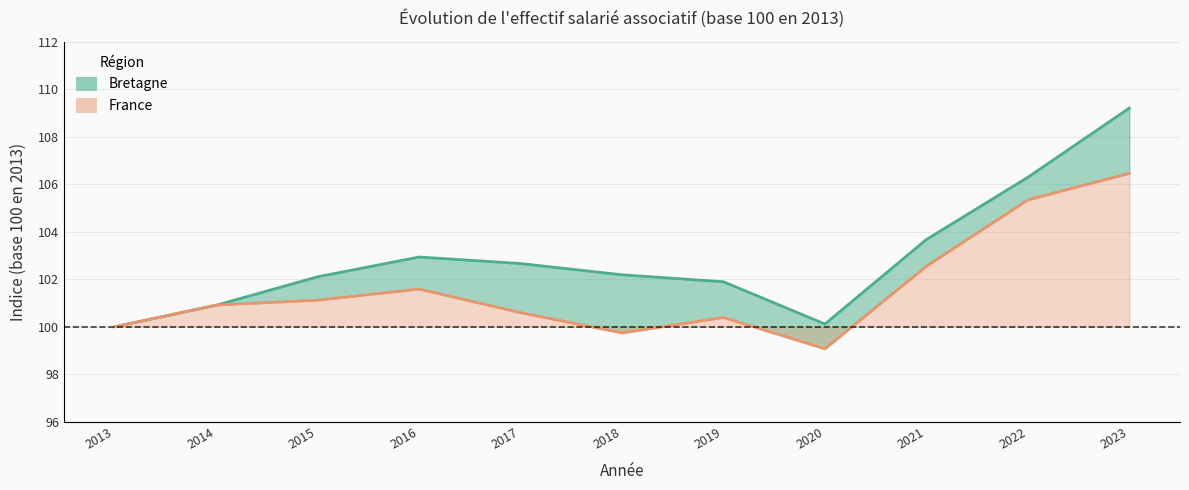

List the labels in order of Bretagne value, largest first.

2023, 2022, 2021, 2016, 2017, 2018, 2015, 2019, 2014, 2020, 2013